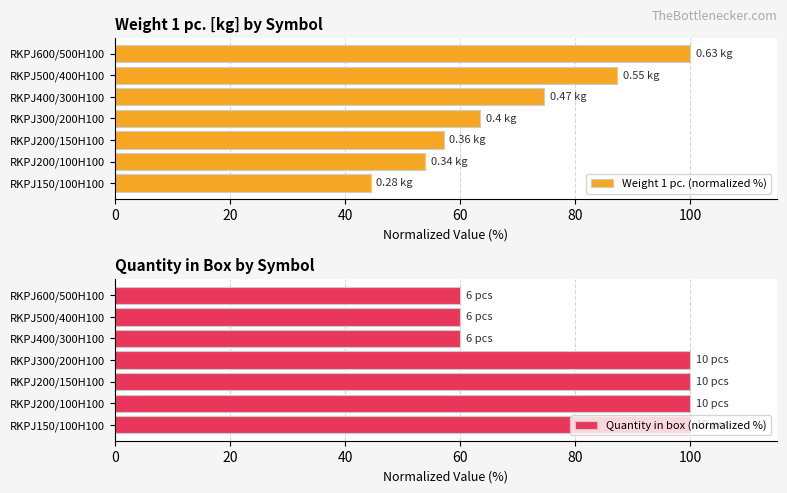

How many values in the Weight 1 pc. (normalized %) series are below 63?

3